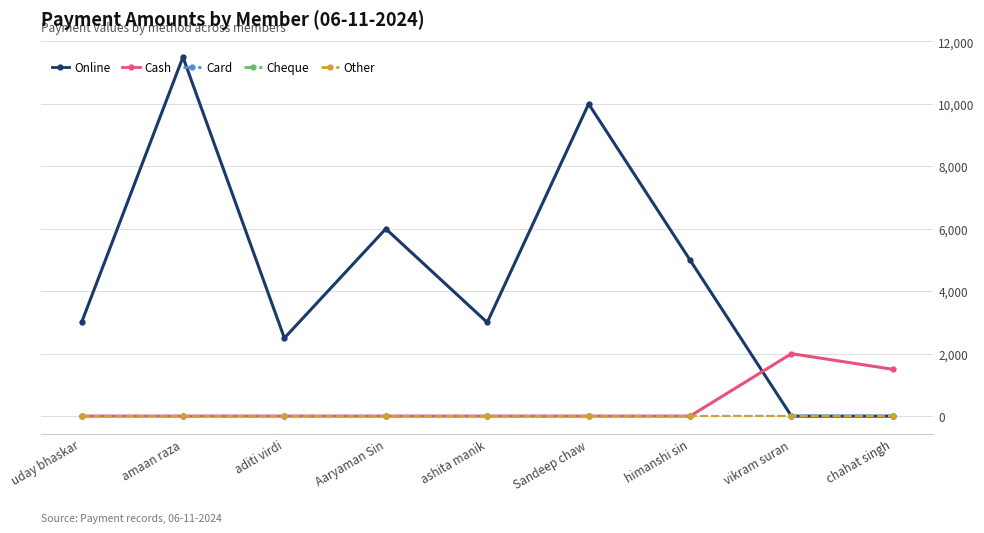

At how many categories does at least one series exceed 9261?

2